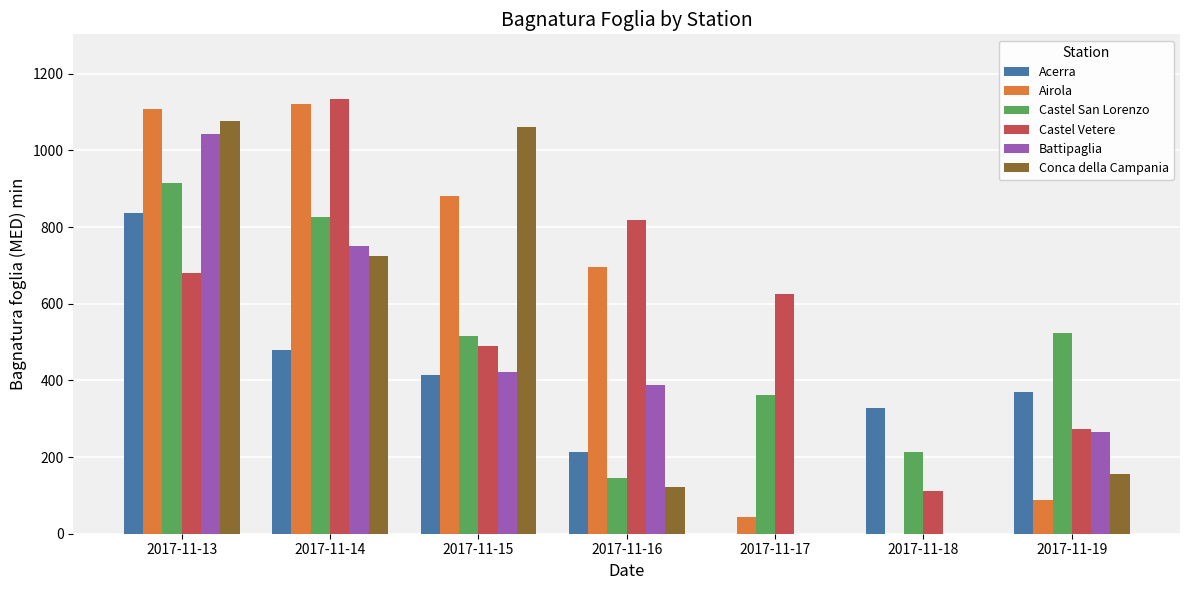

How many data points in Acerra are above 370?

4